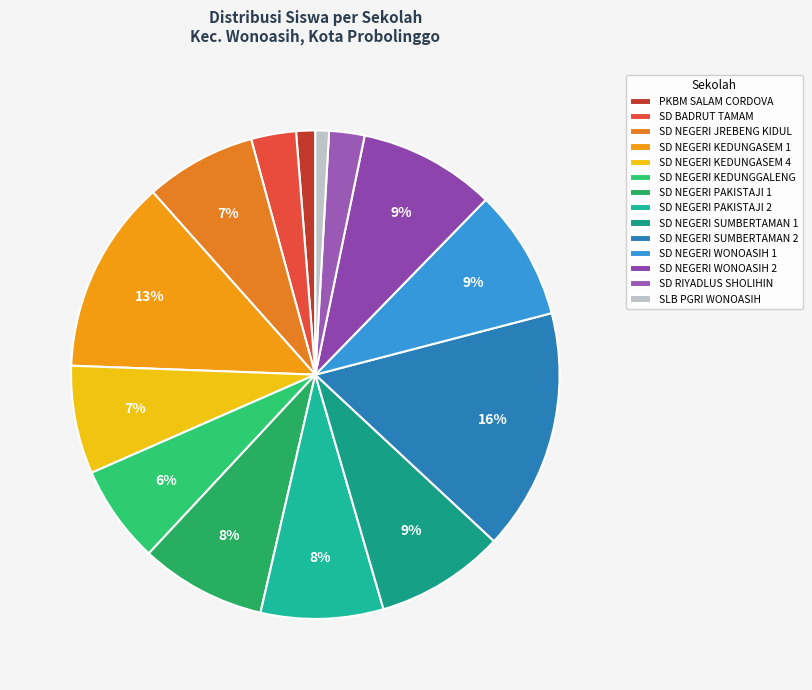

How many slices are in this pie chart?

14